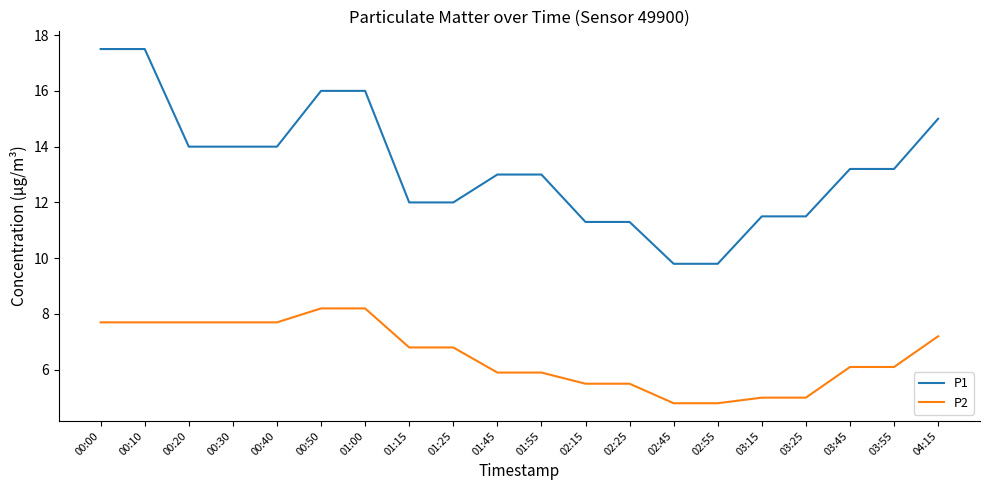

The value of P1 at 01:00 is 16.0. True or false?

True